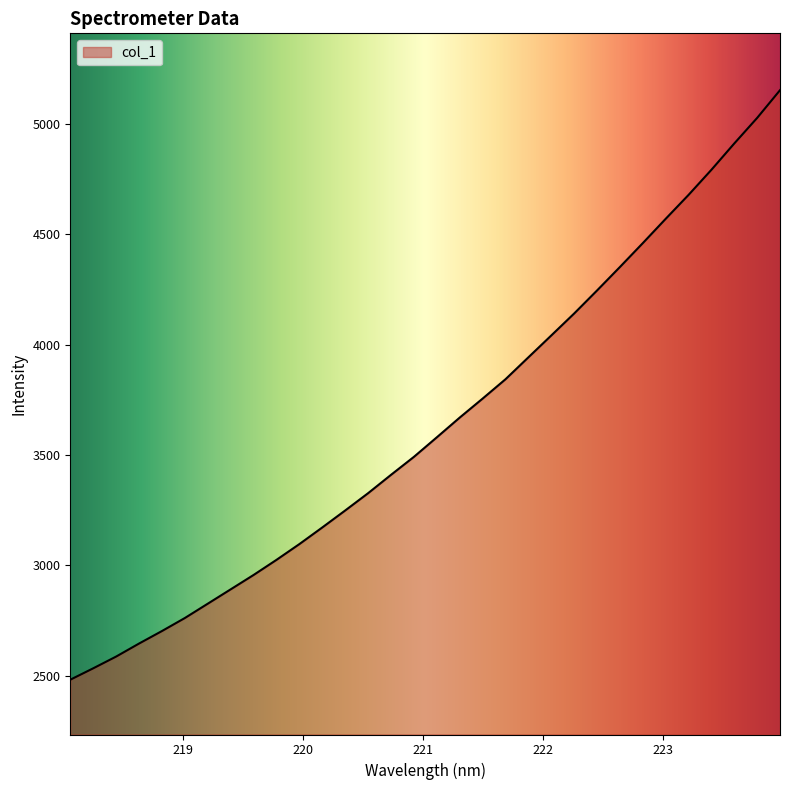

What is the smallest value displayed?

2481.9